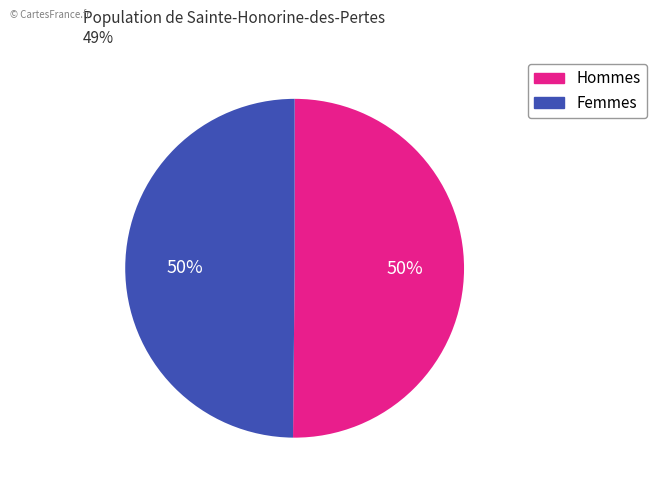

To the nearest percent, what is the average slice percentage?

50%